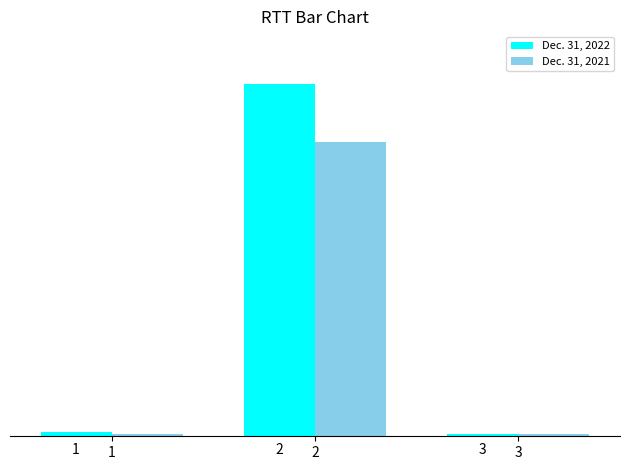

Are the bars grouped side by side (vs. stacked)?

Yes